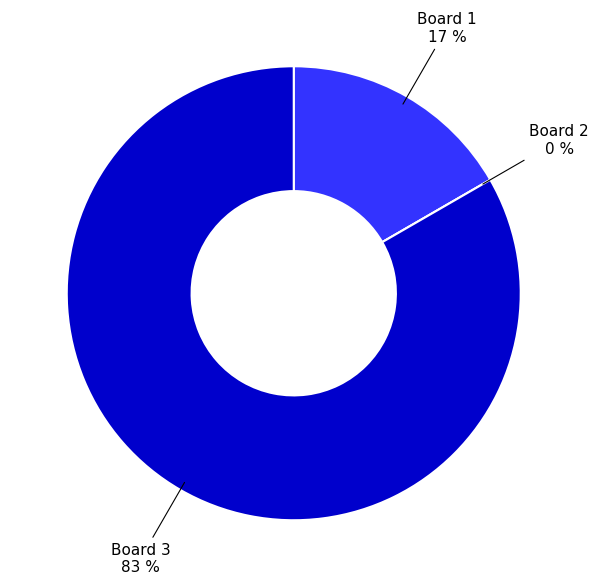

Which has a higher value, Board 3 or Board 1?

Board 3